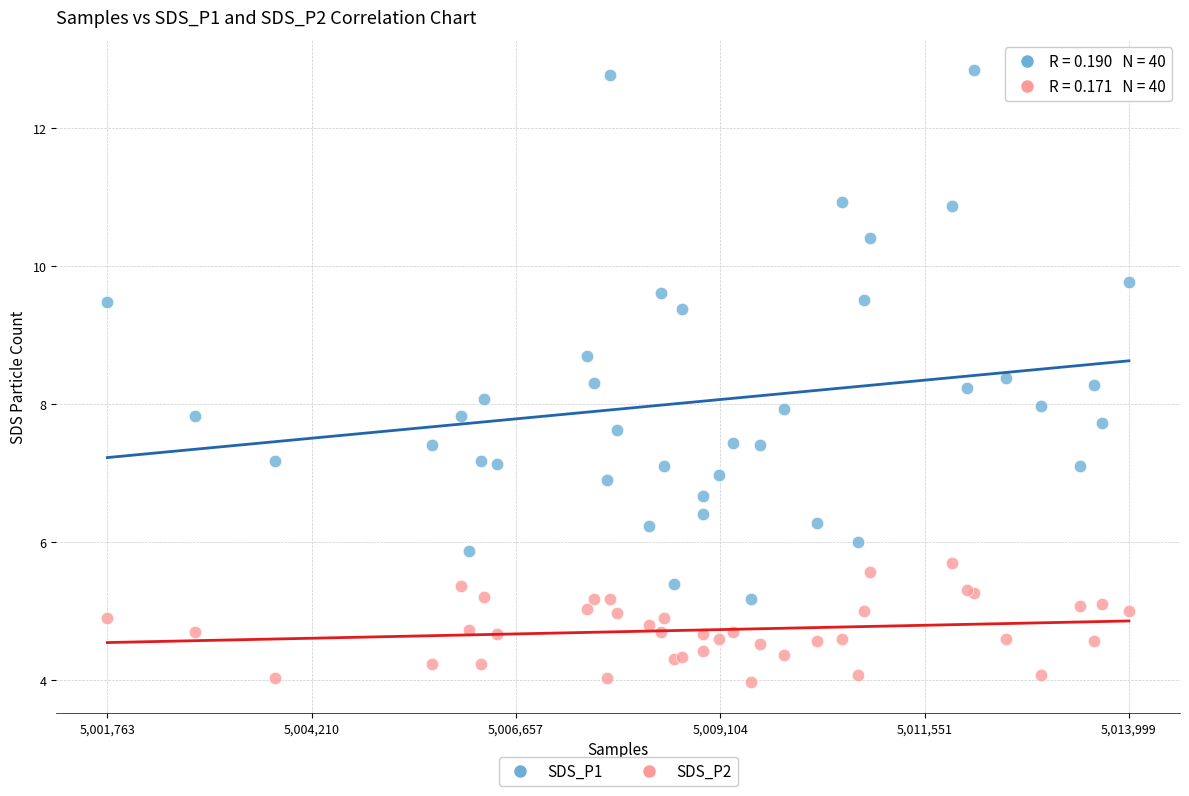

Which series reaches the minimum Y coordinate?

SDS_P2